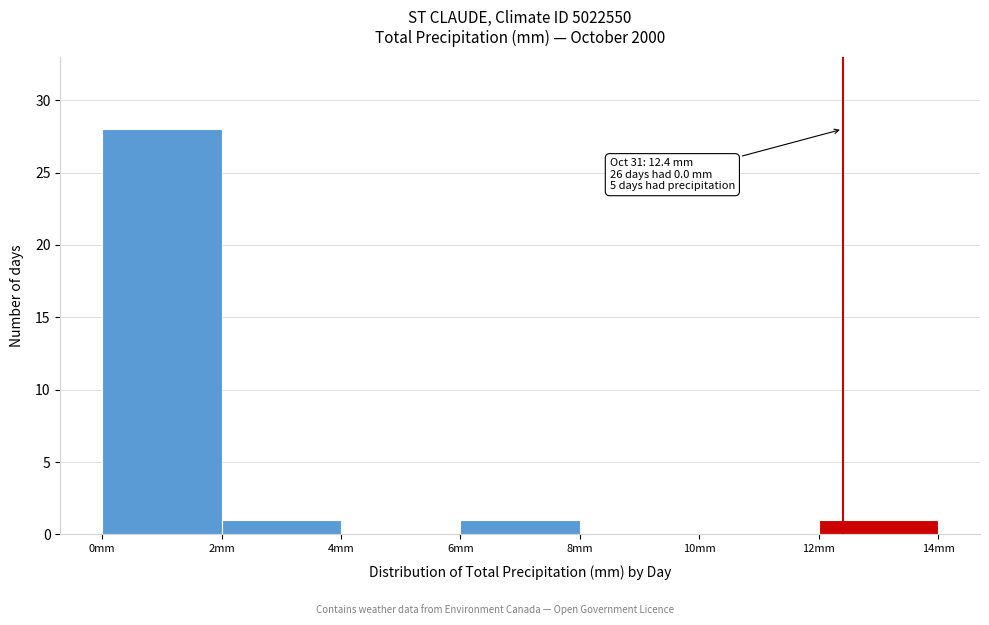

Over which range of the x-axis is the bar tallest?

0 to 2